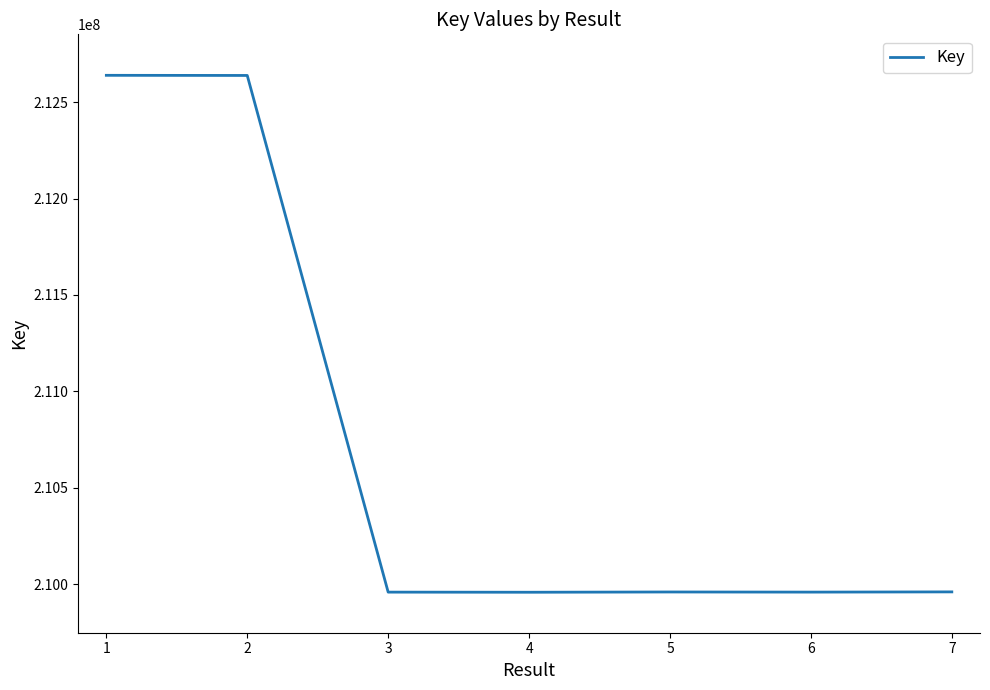

What is the sum of all values?

1475071403